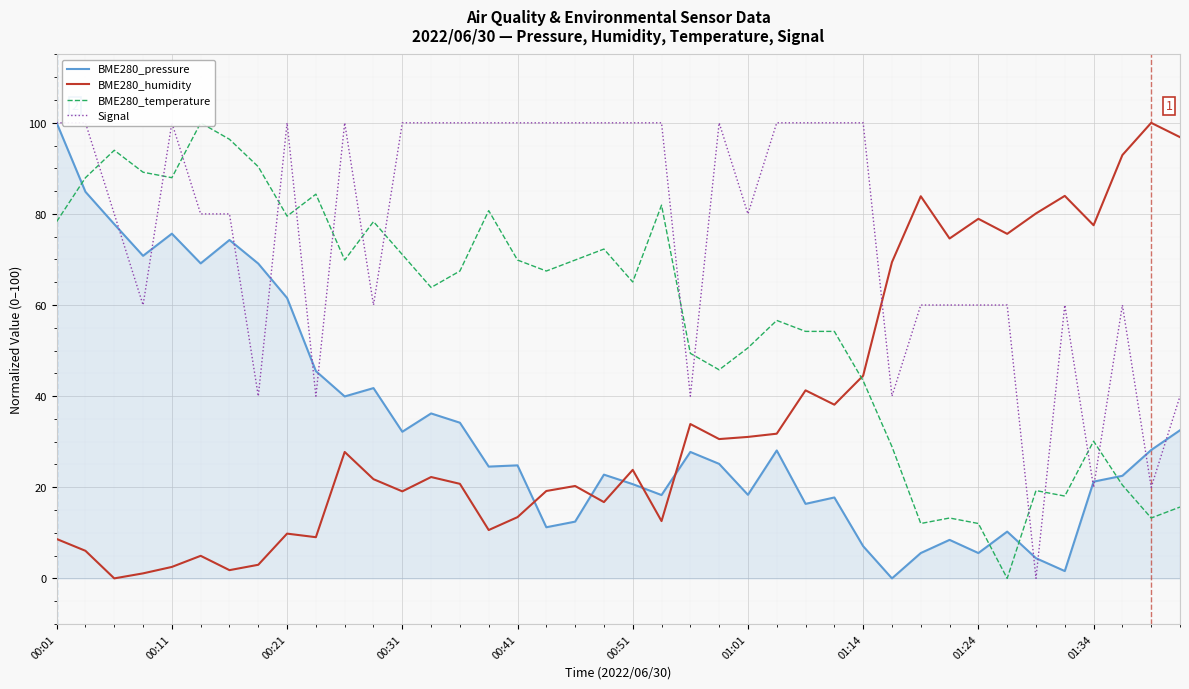

Where is BME280_humidity nearest to the value 50?

01:14